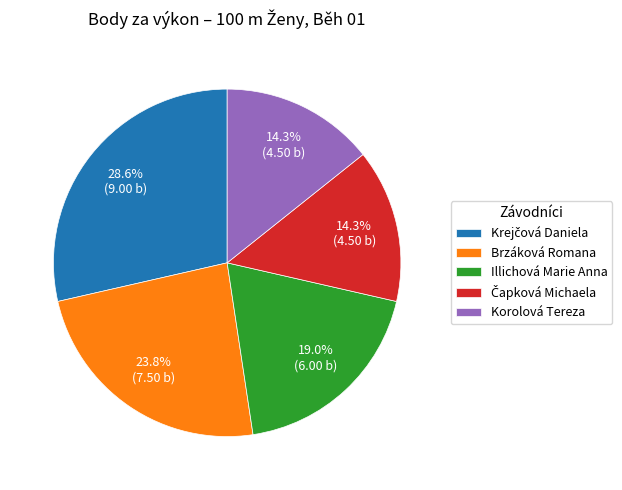

To the nearest percent, what is the difference between the largest and smallest slice percentages?

14%